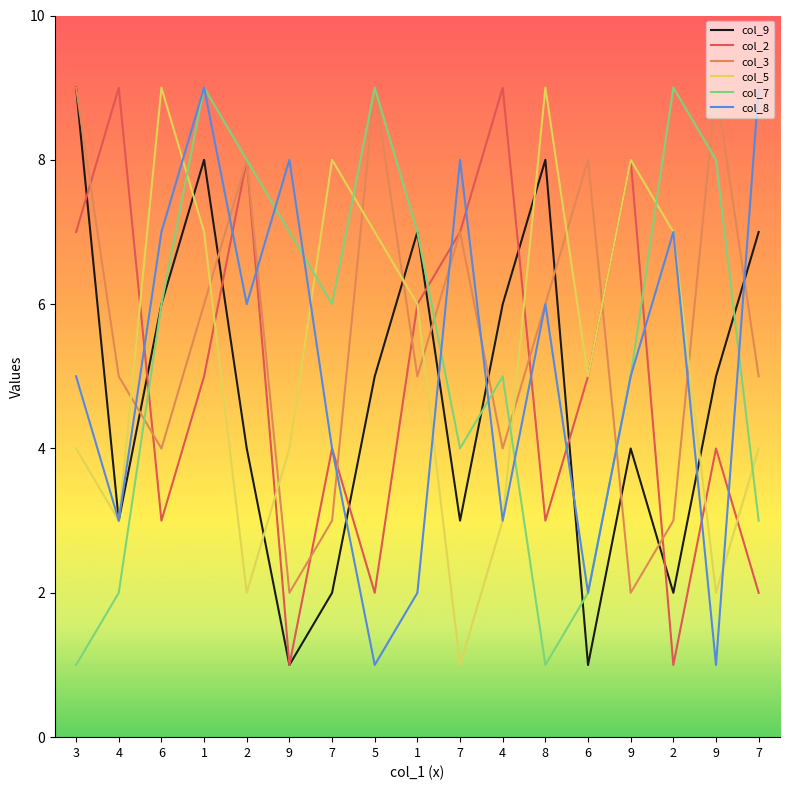

Is the value of col_9 at 1 greater than the value of col_2 at 9?

Yes